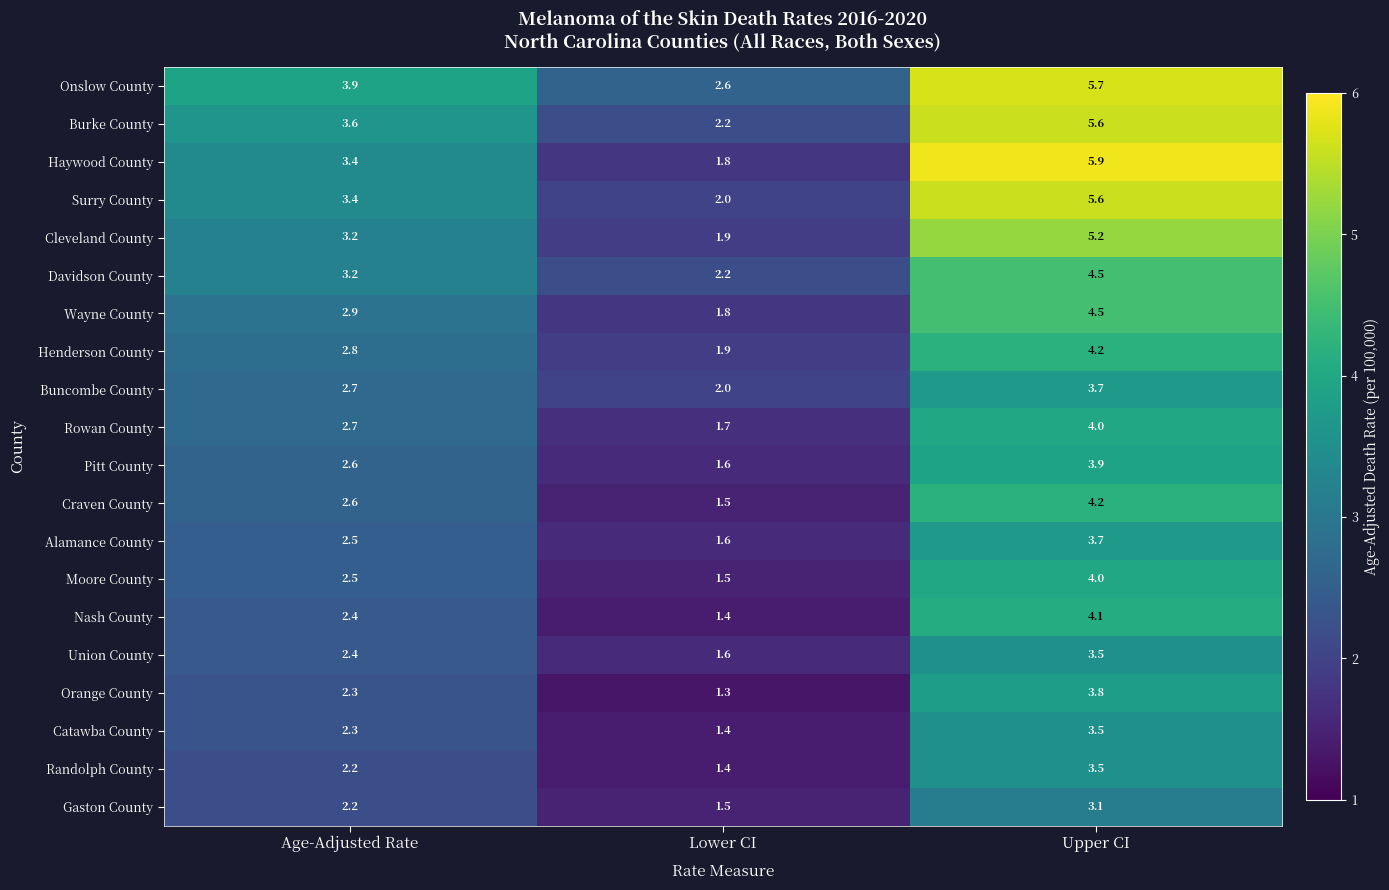

List the labels in order of Pitt County value, smallest first.

Lower CI, Age-Adjusted Rate, Upper CI